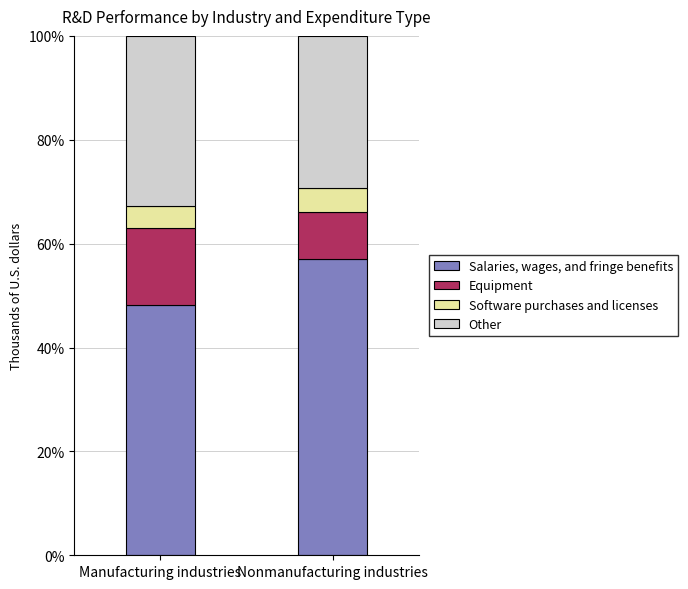

What is the total value across all series at Manufacturing industries?

100.0